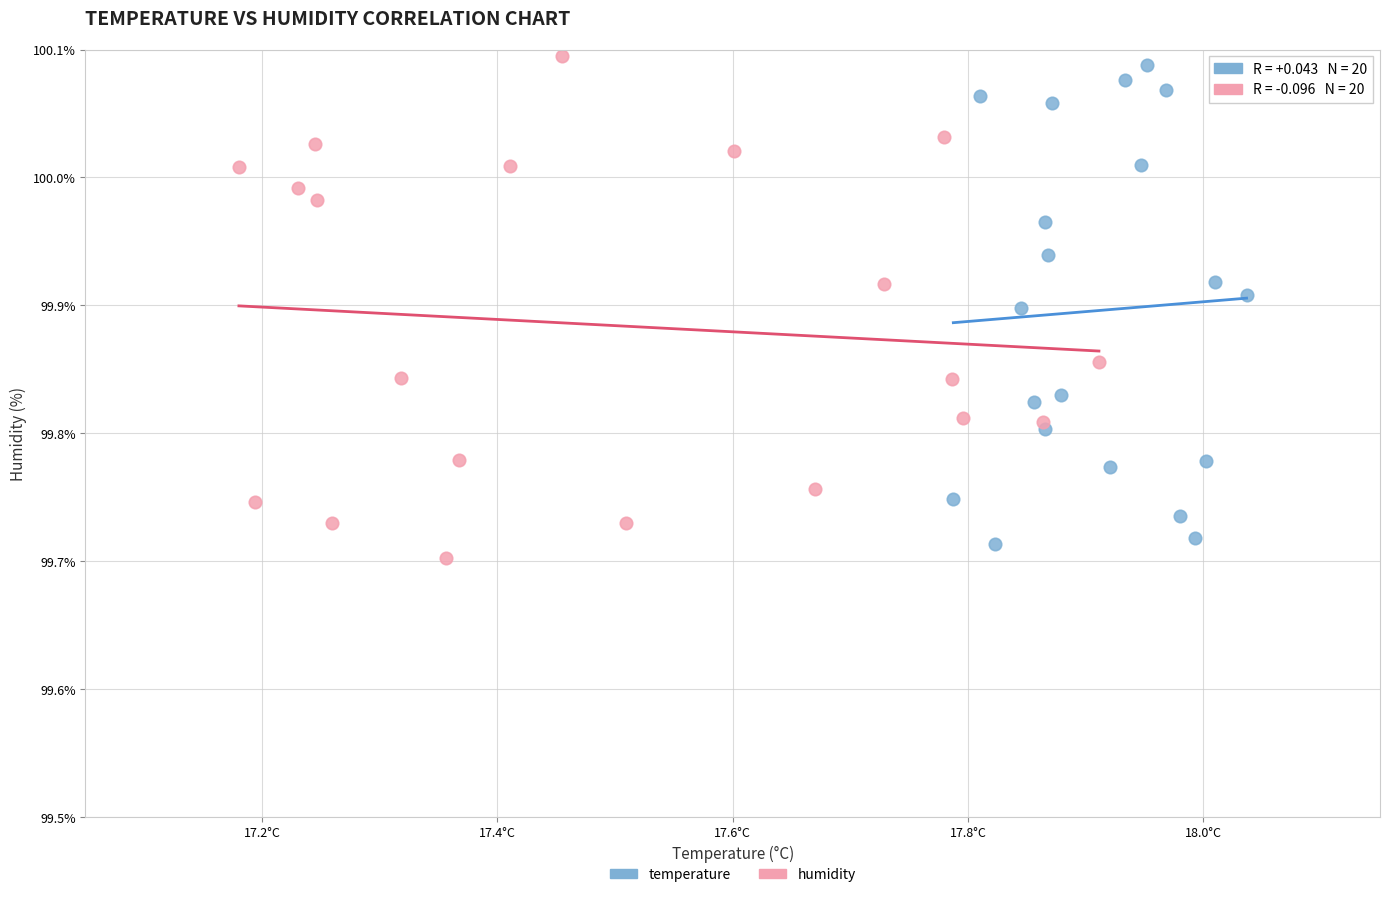

Which series contains the highest Y value?

humidity